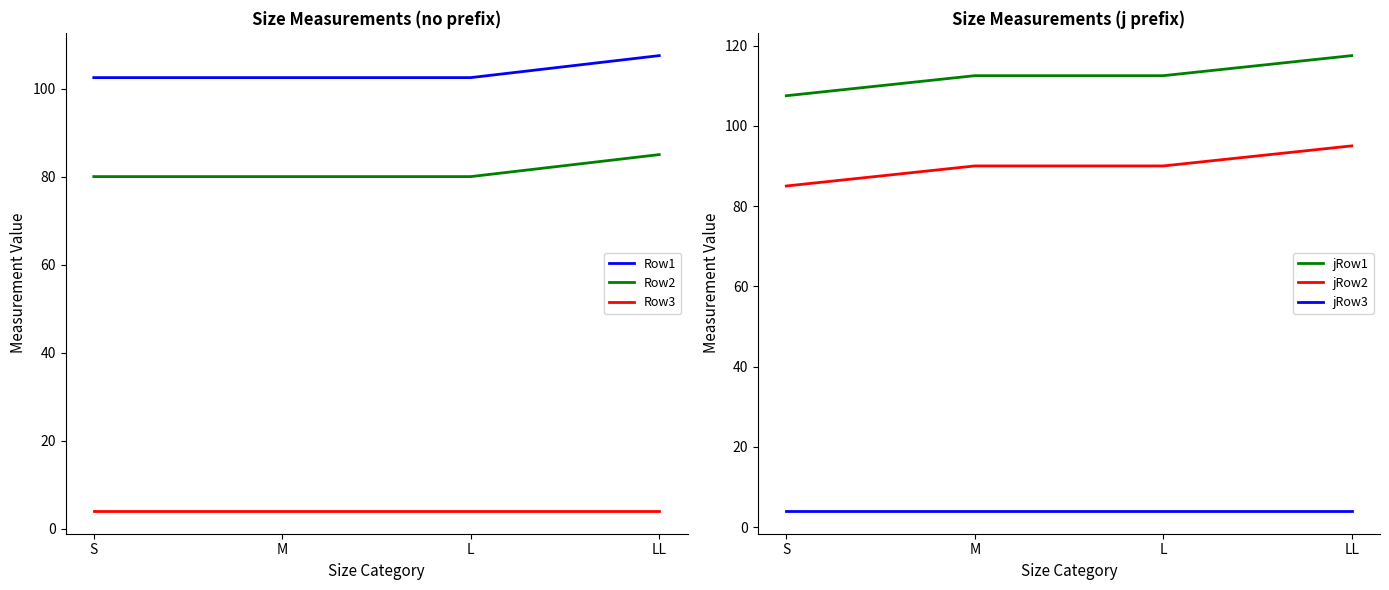

What is the sum of the jRow1 values at S and LL?

225.0